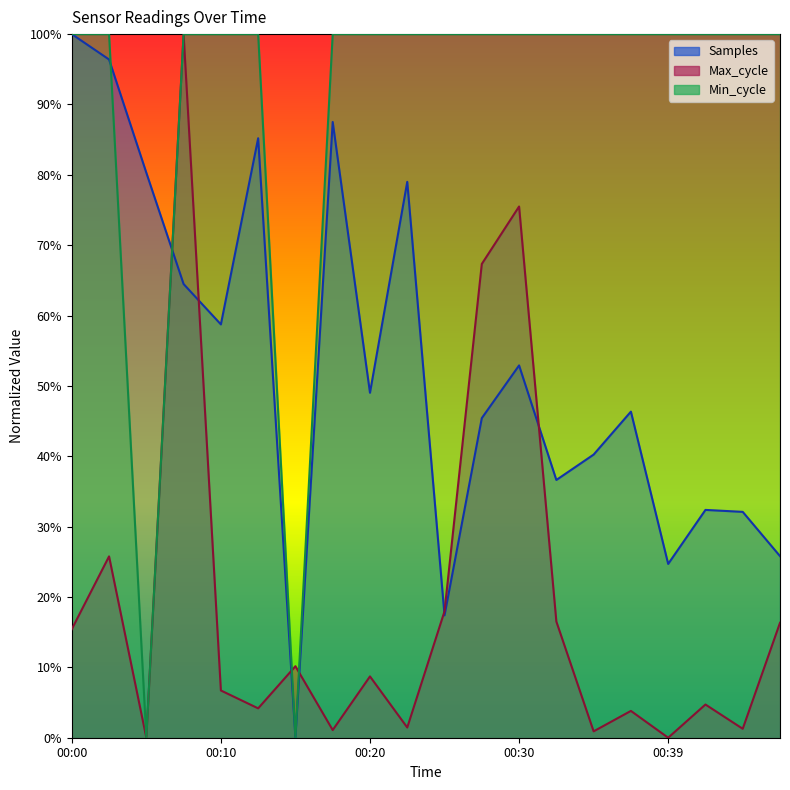

Reading left to right, transcribe all the data shown in this chart.

Samples: 00:00=1.0	00:03=1.0	00:05=0.8	00:08=0.6	00:10=0.6	00:13=0.9	00:15=0.0	00:17=0.9	00:20=0.5	00:22=0.8	00:25=0.2	00:27=0.5	00:30=0.5	00:32=0.4	00:34=0.4	00:37=0.5	00:39=0.2	00:42=0.3	00:44=0.3	00:47=0.3
Max_cycle: 00:00=0.2	00:03=0.3	00:05=0.0	00:08=1.0	00:10=0.1	00:13=0.0	00:15=0.1	00:17=0.0	00:20=0.1	00:22=0.0	00:25=0.2	00:27=0.7	00:30=0.8	00:32=0.2	00:34=0.0	00:37=0.0	00:39=0.0	00:42=0.0	00:44=0.0	00:47=0.2
Min_cycle: 00:00=1.0	00:03=1.0	00:05=0.0	00:08=1.0	00:10=1.0	00:13=1.0	00:15=0.0	00:17=1.0	00:20=1.0	00:22=1.0	00:25=1.0	00:27=1.0	00:30=1.0	00:32=1.0	00:34=1.0	00:37=1.0	00:39=1.0	00:42=1.0	00:44=1.0	00:47=1.0